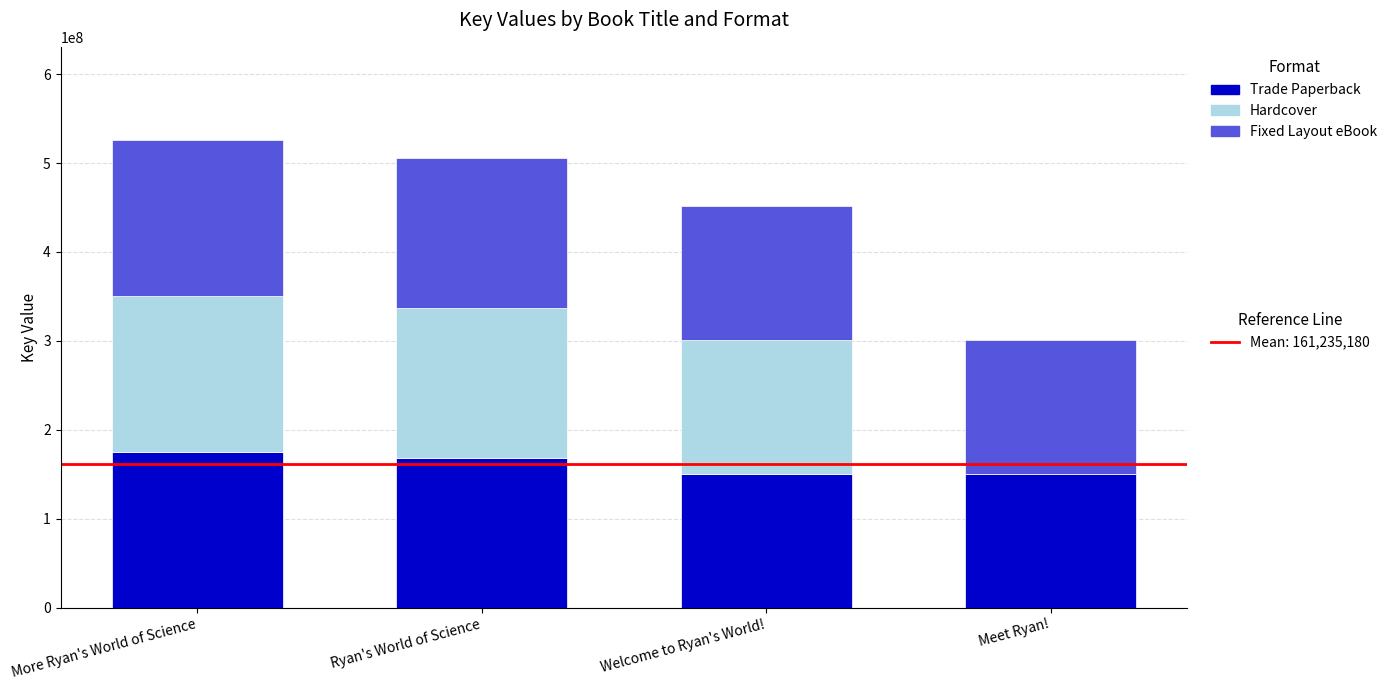

Count the number of data series in this chart.

3